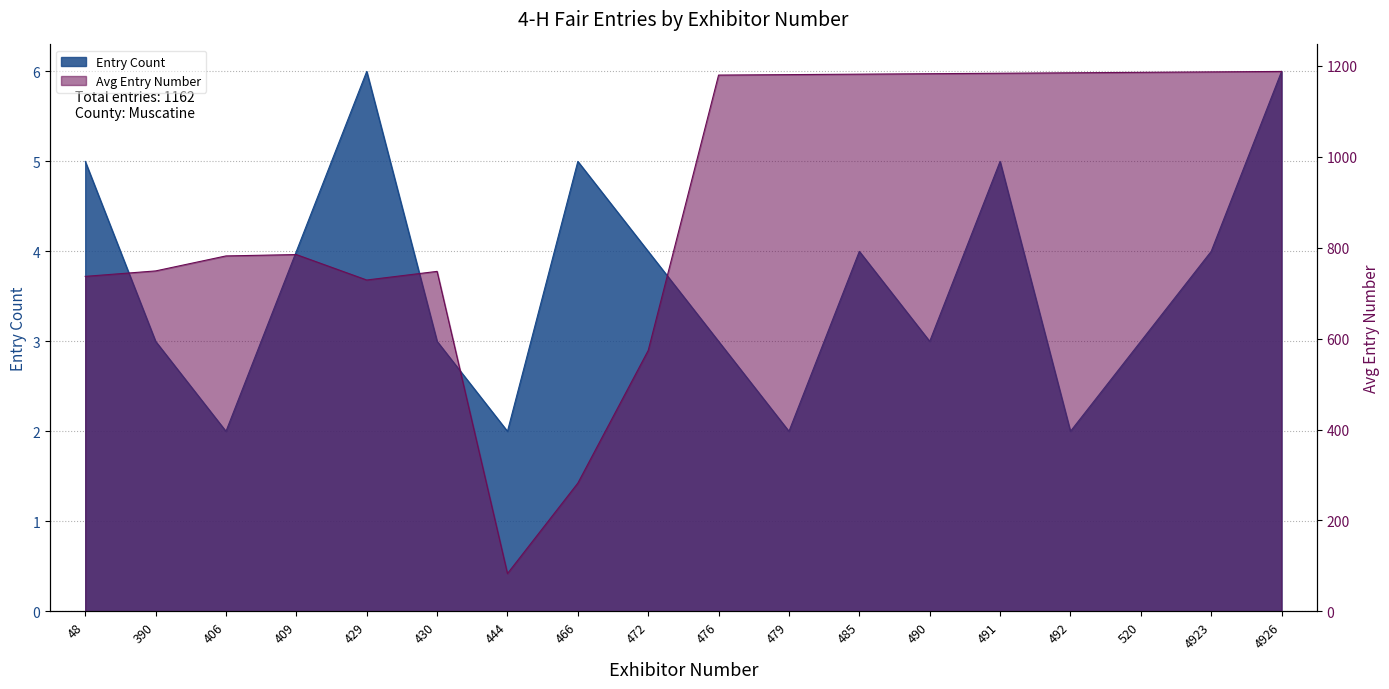

True or false: Entry Count has a value of 2 at 430.

False